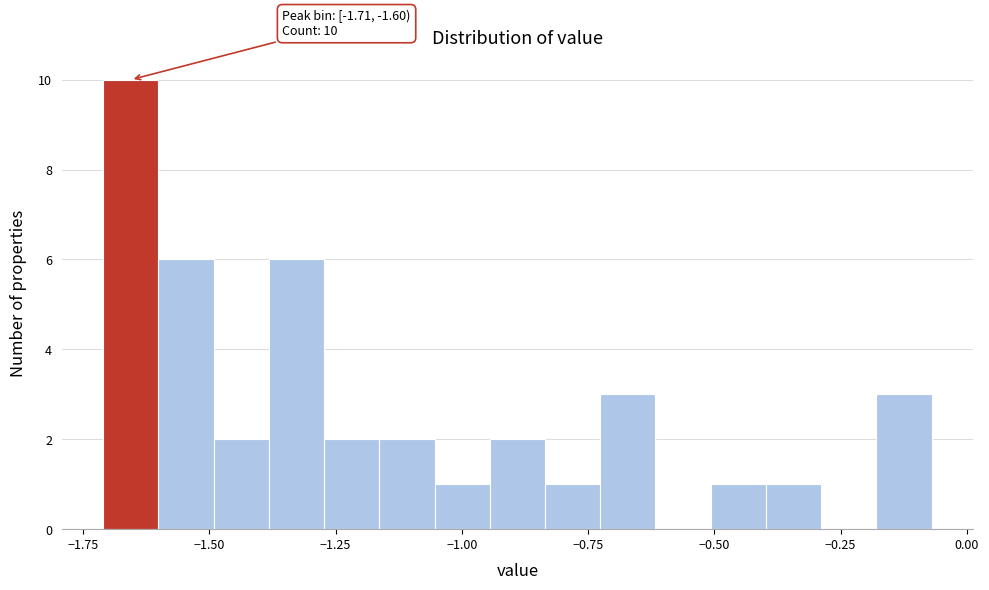

Read against the x-axis, roughly where is the centre of the tallest bar?

-1.65